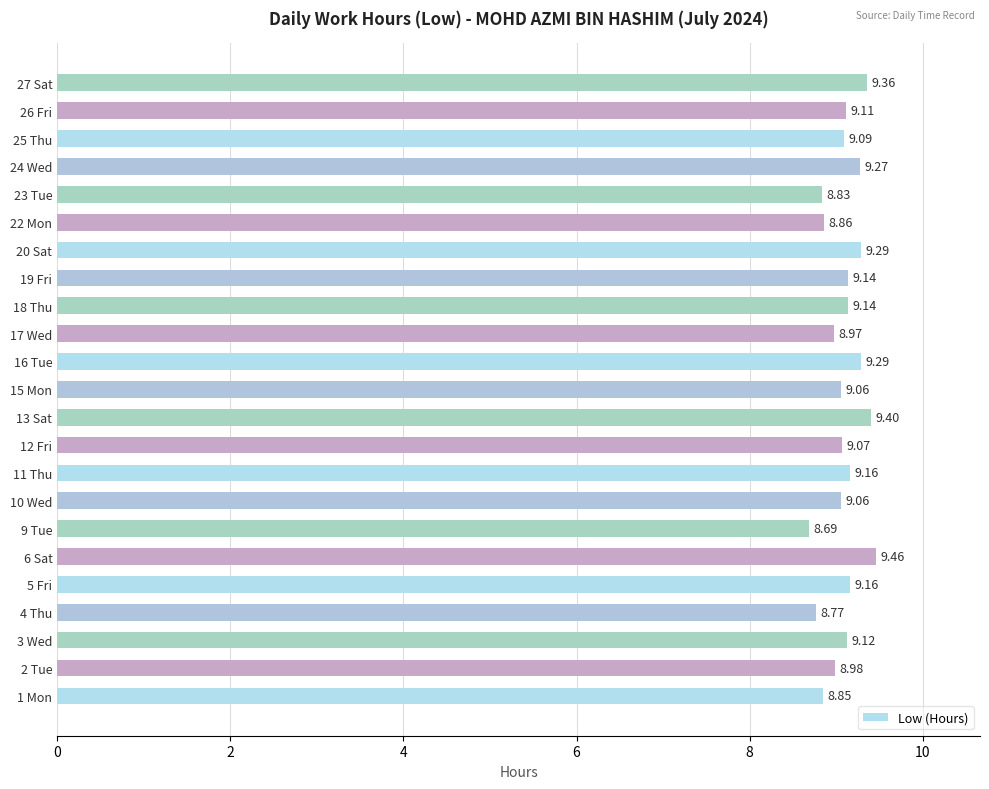

Which category has the highest value across all series?

6 Sat